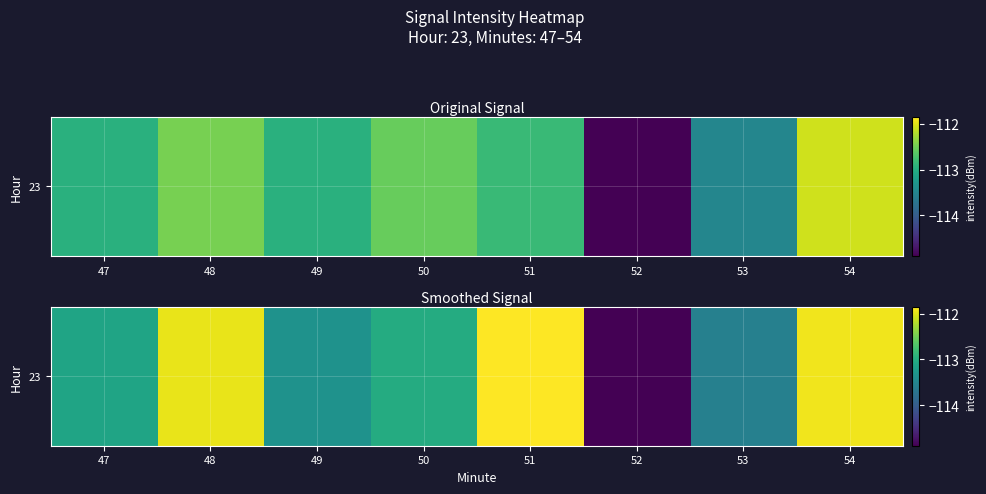

Where is the data nearest to the value -113?

50